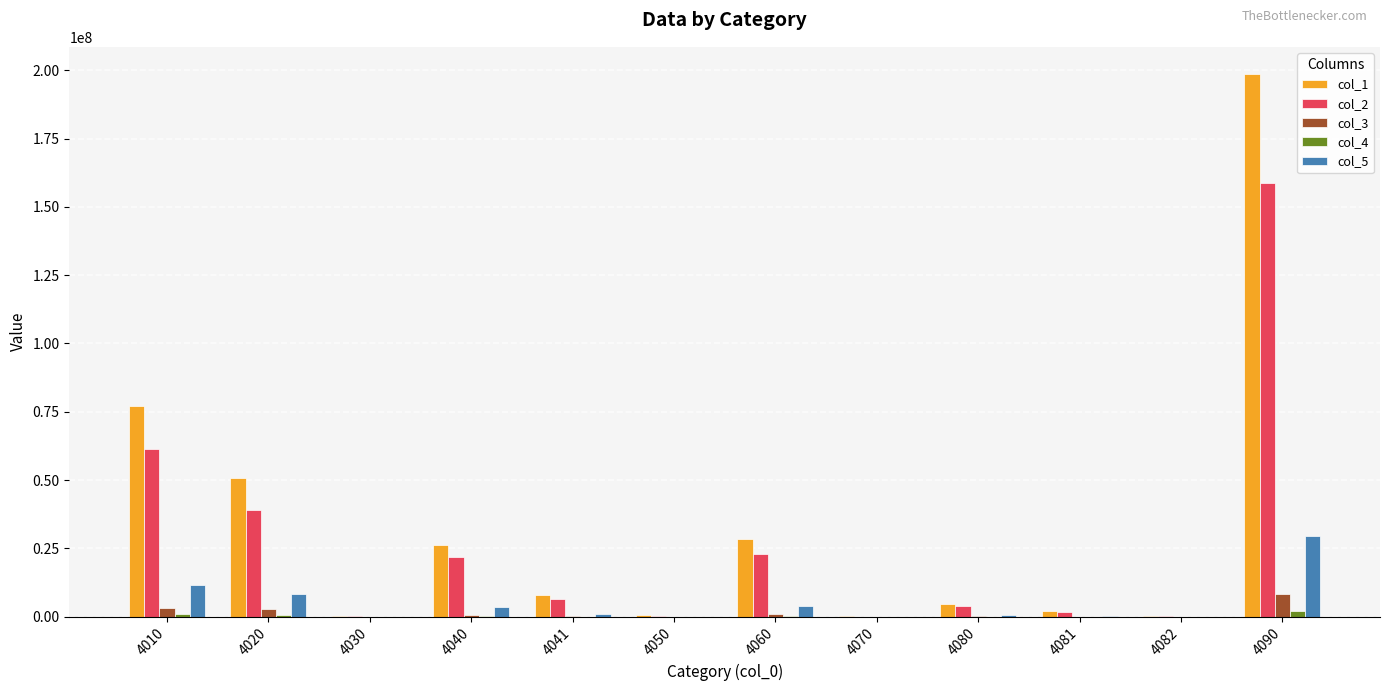

At which category is the sum across all series the highest?

4090